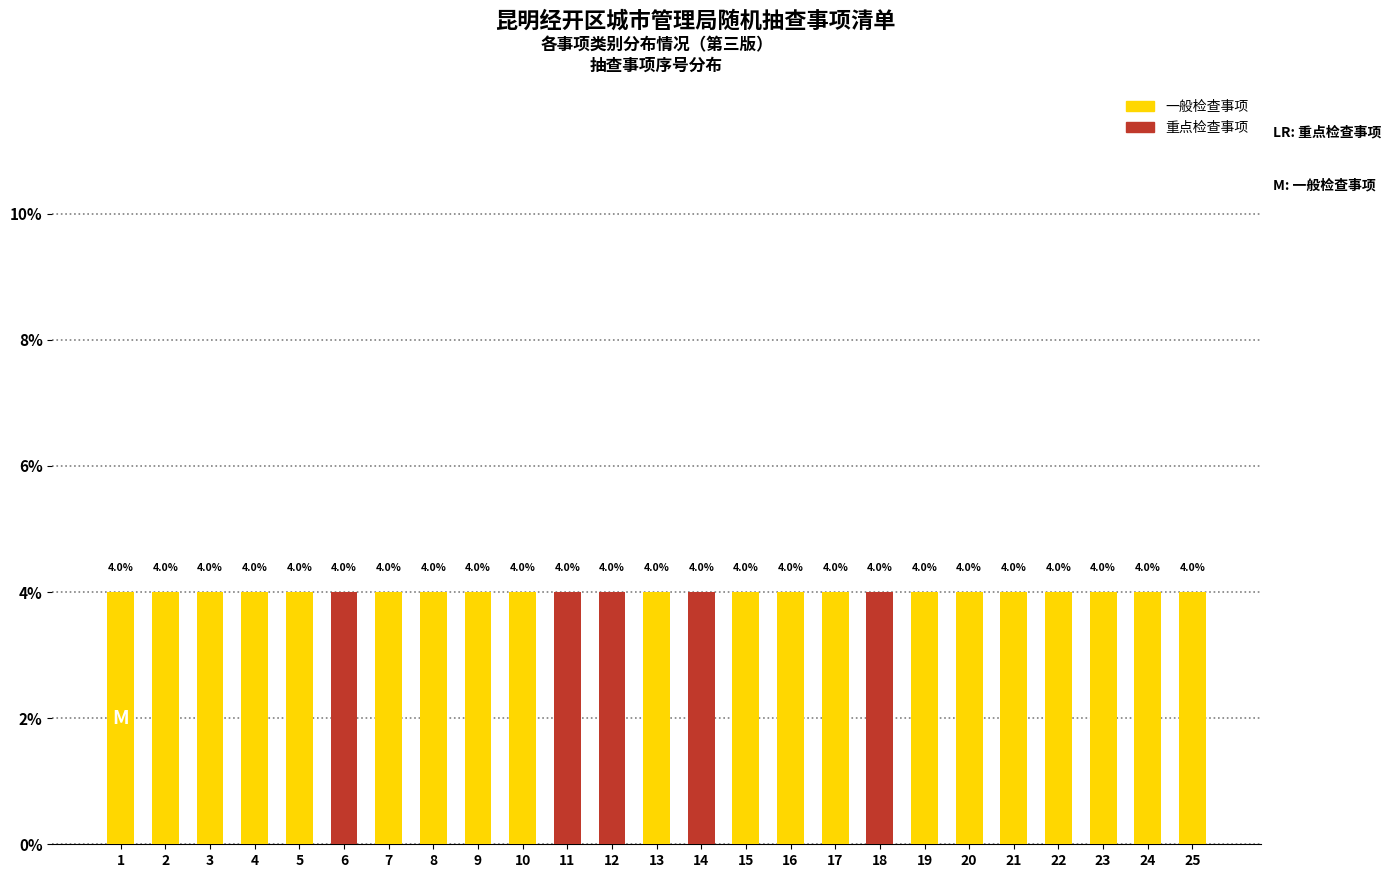

The value of 一般检查事项 at 20 is 4. True or false?

True